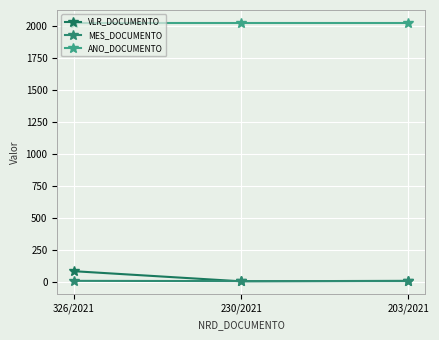

Reading left to right, list all the values displayed in this chart.

VLR_DOCUMENTO: 326/2021=85.2	230/2021=6.5	203/2021=10.1
MES_DOCUMENTO: 326/2021=10.0	230/2021=8.0	203/2021=8.0
ANO_DOCUMENTO: 326/2021=2021.0	230/2021=2021.0	203/2021=2021.0